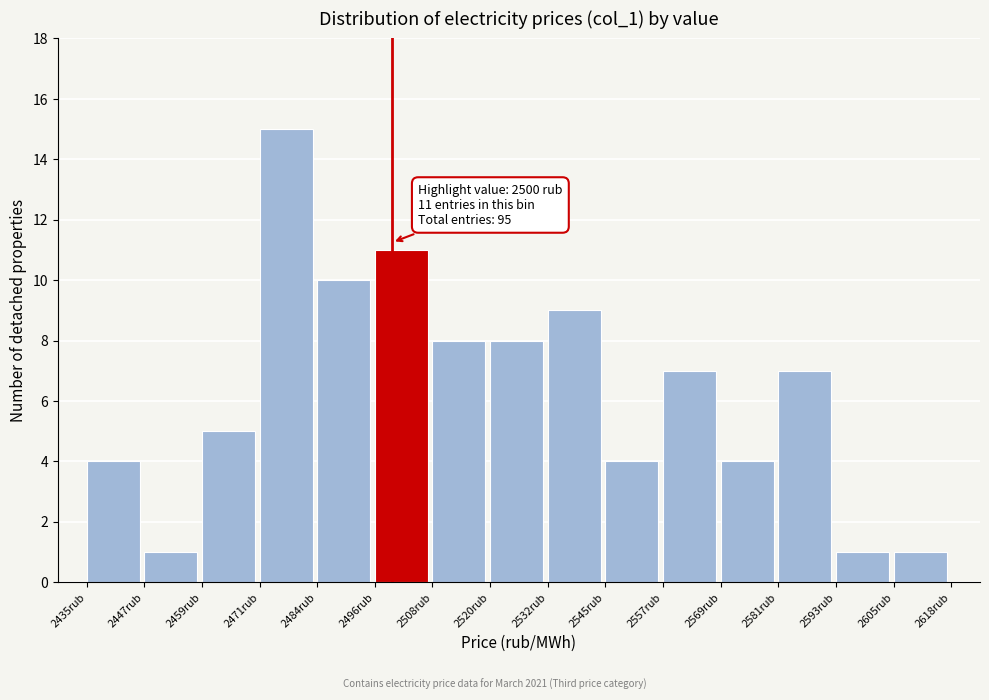

Over which range of the x-axis is the bar tallest?

2472 to 2484